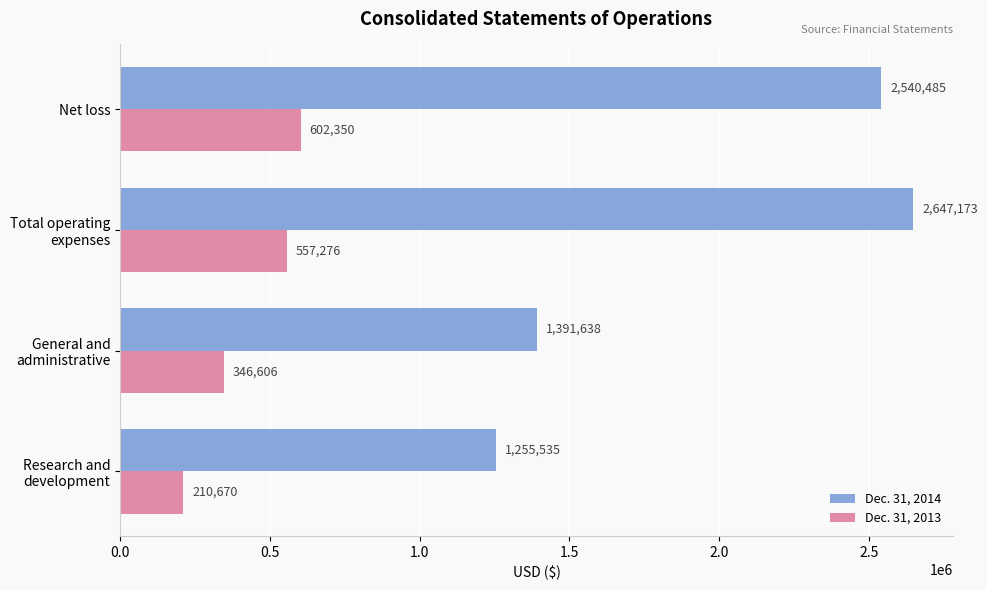

What is the sum of all Dec. 31, 2014 values?

7834831